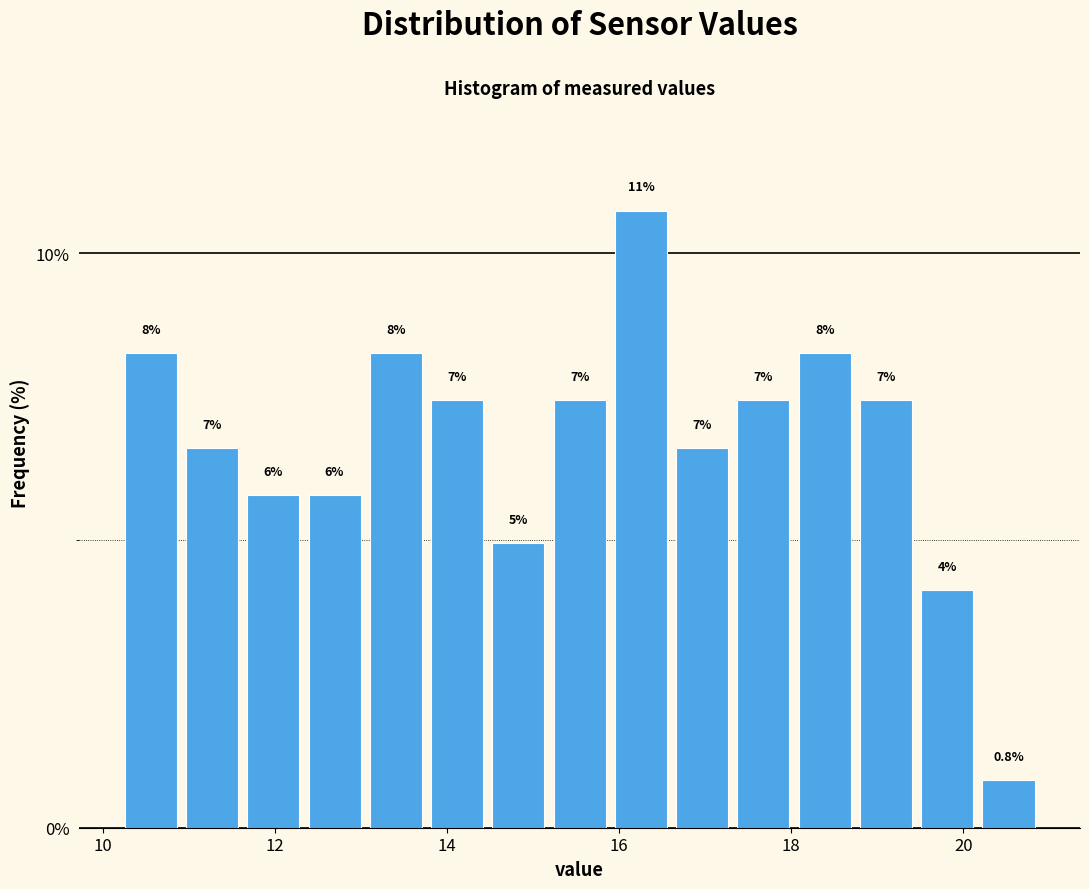

Read against the x-axis, roughly where is the centre of the tallest bar?

16.2